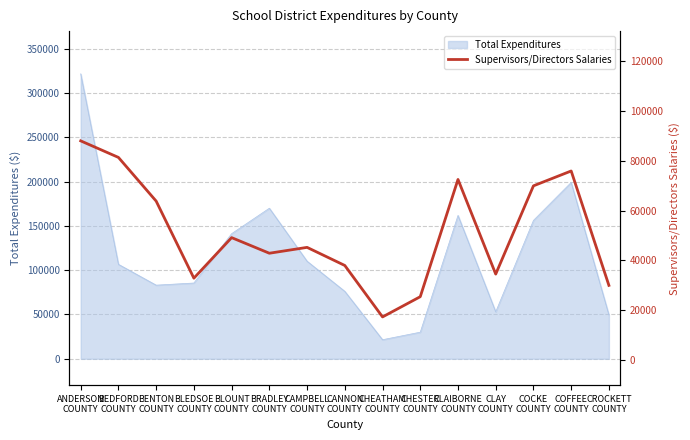

What value does the data have at CLAY
COUNTY?

34548.0